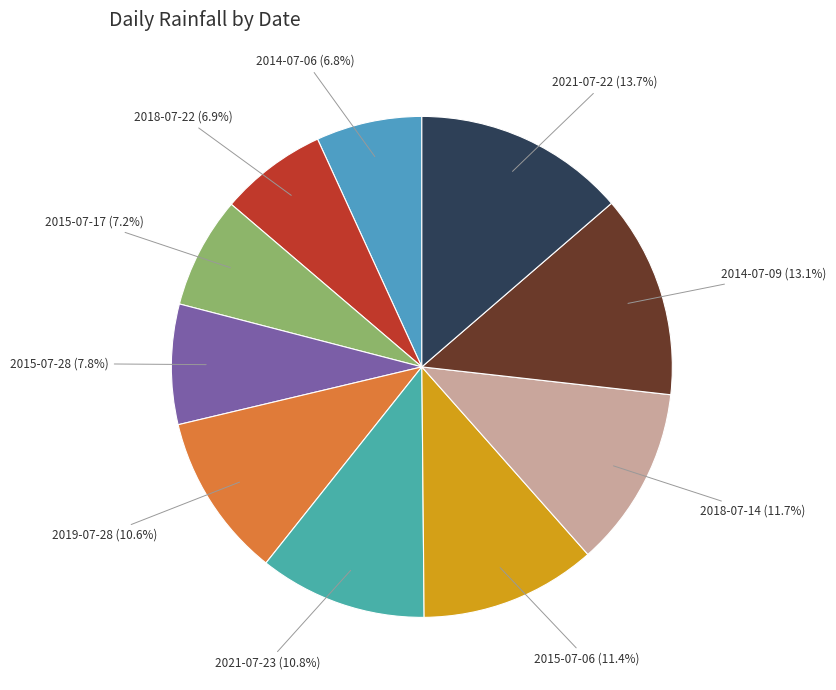

Count the number of slices in the pie.

10